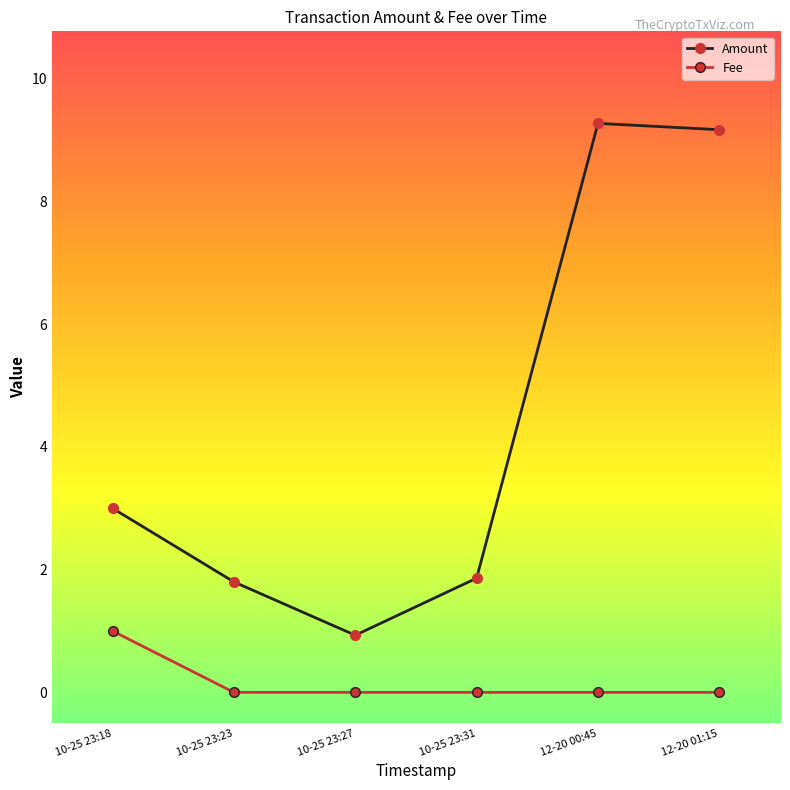

List the series in order of their peak value, highest first.

Amount, Fee